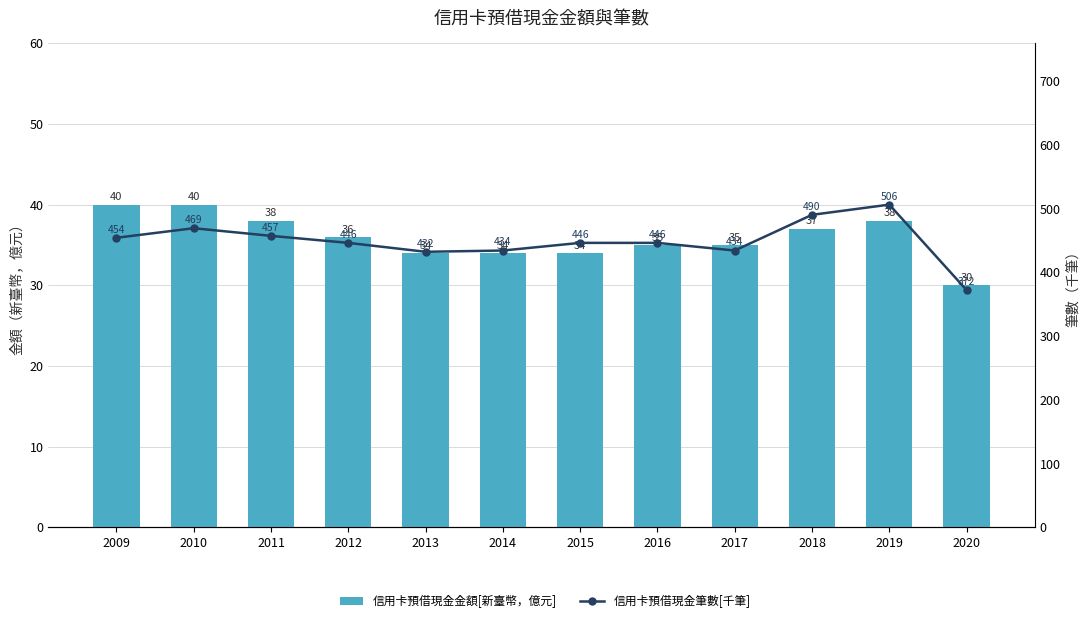

How many values in the 信用卡預借現金筆數[千筆] series are below 446?

4